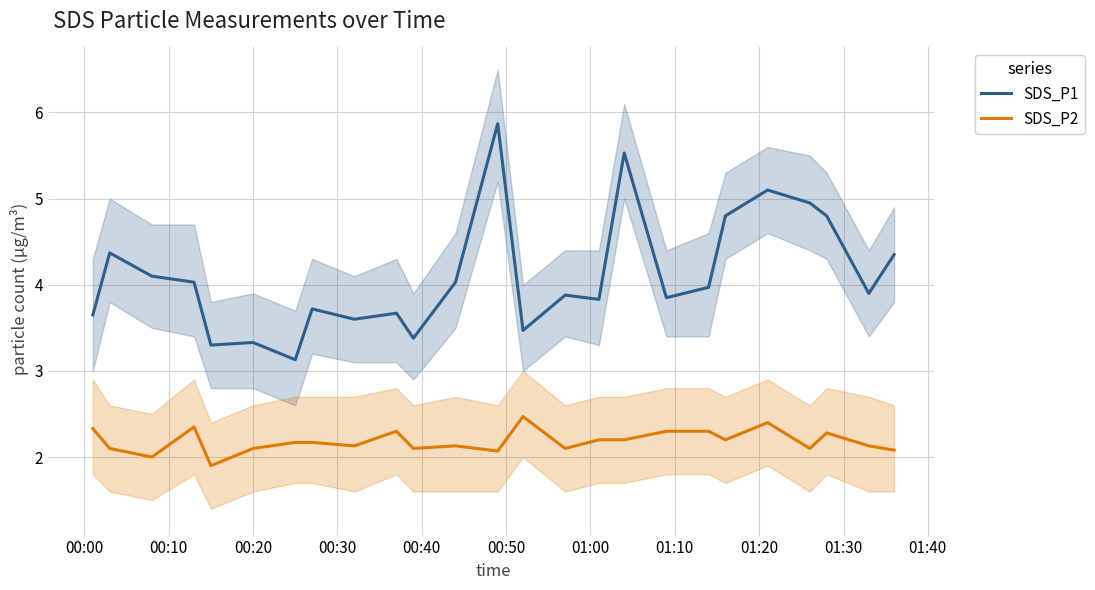

True or false: SDS_P2 and SDS_P1 intersect in this chart.

False